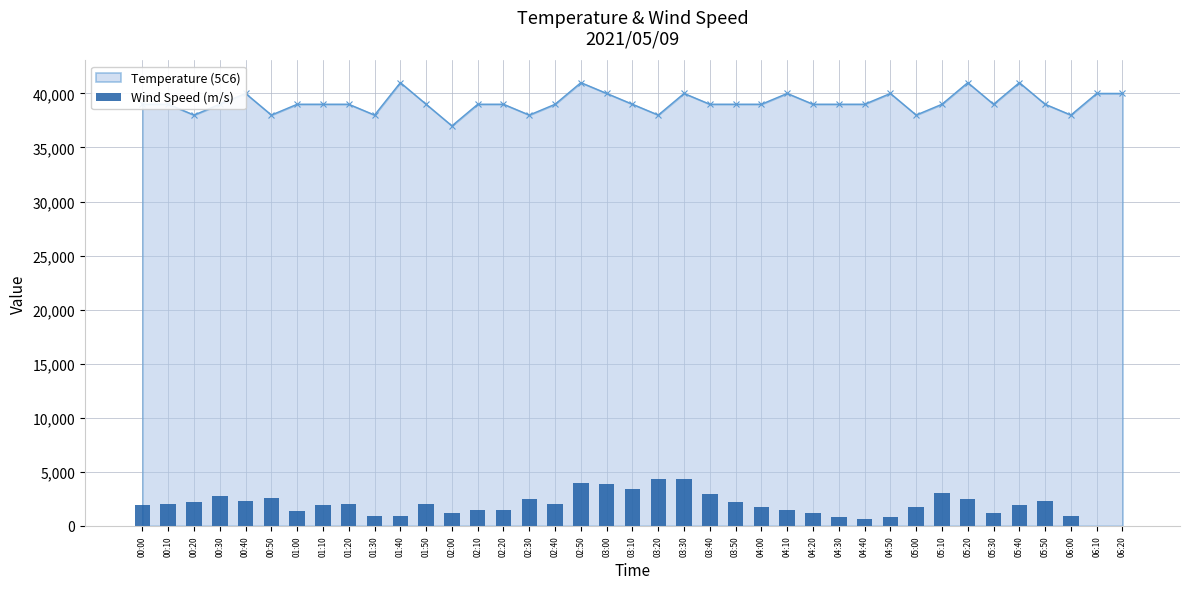

How many data points are less than 1900?

17